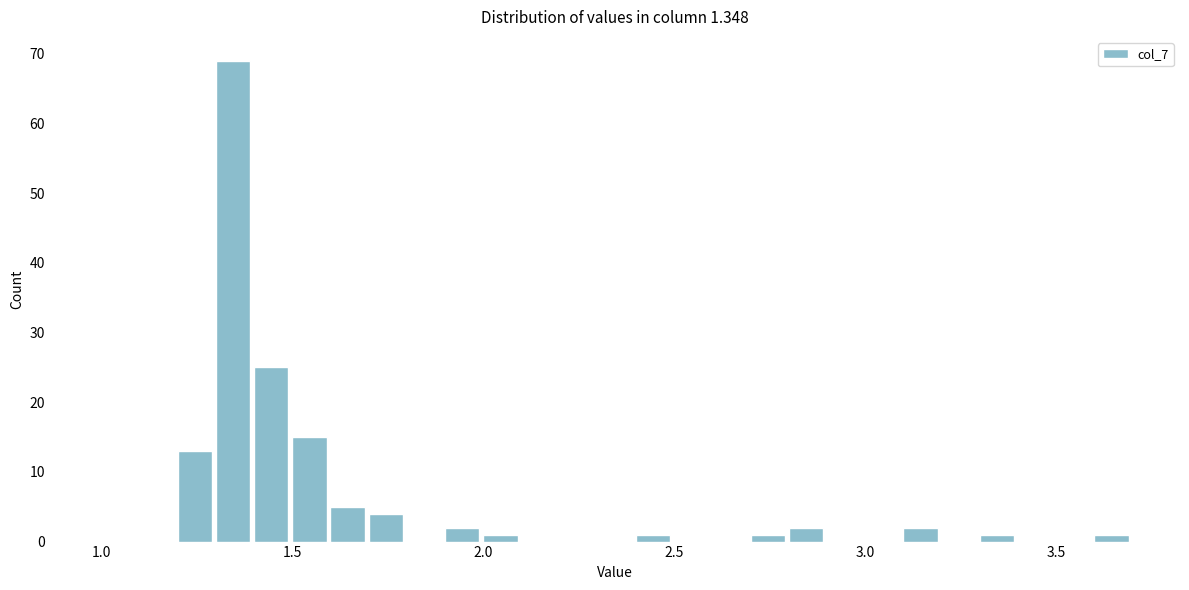

Around what value on the x-axis is the tallest bar? Give the approximate position of its centre, as read against the axis.

1.35